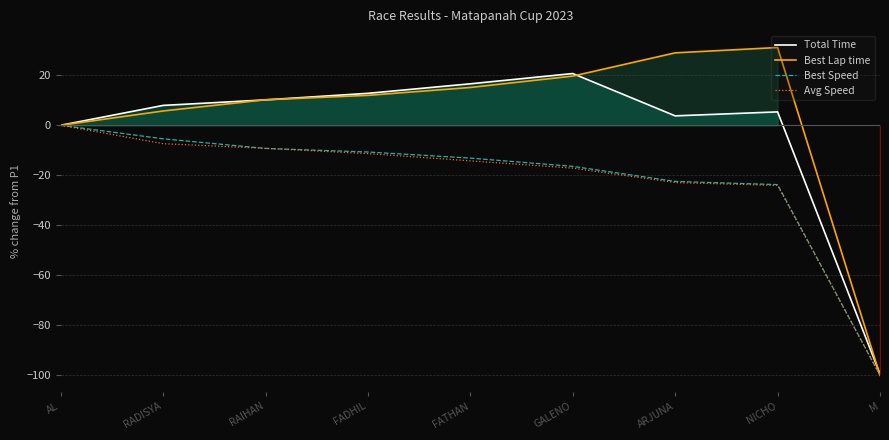

What are all the series names shown in the legend?

Total Time, Best Lap time, Best Speed, Avg Speed